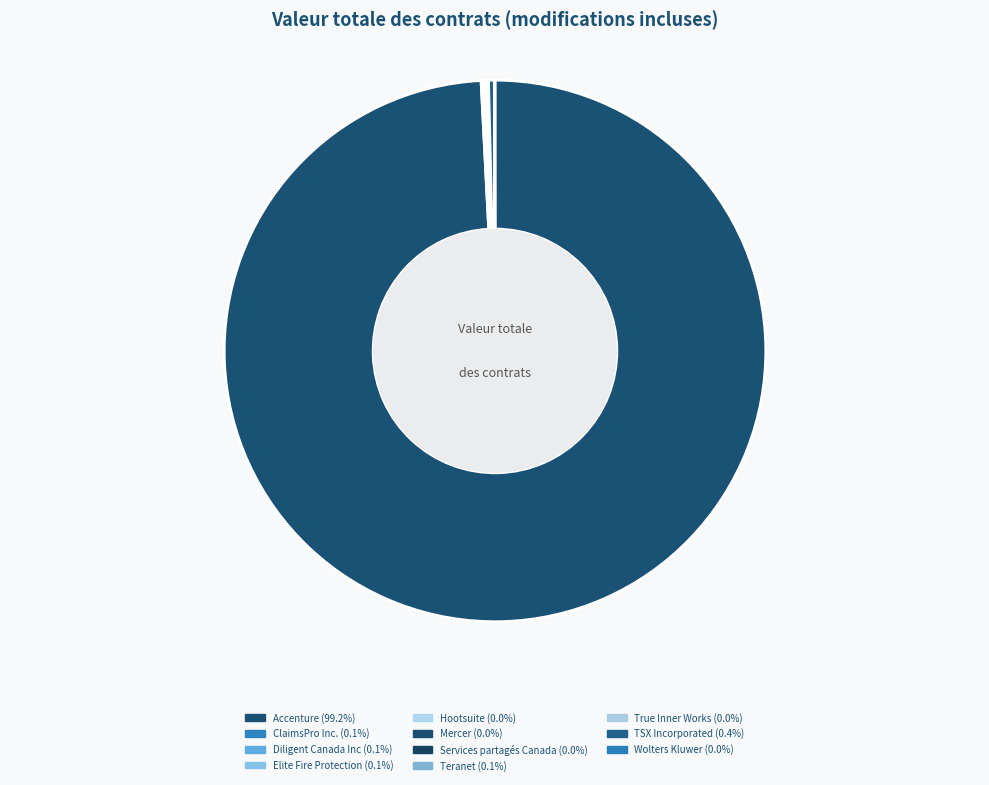

What percentage do Elite Fire Protection and Diligent Canada Inc together represent?

0.2%